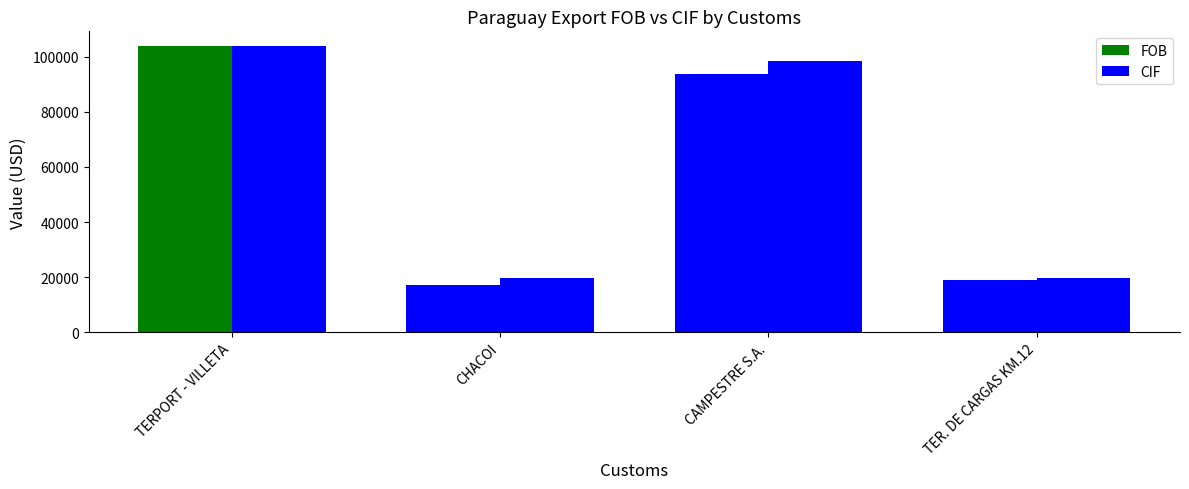

Count the number of data series in this chart.

2